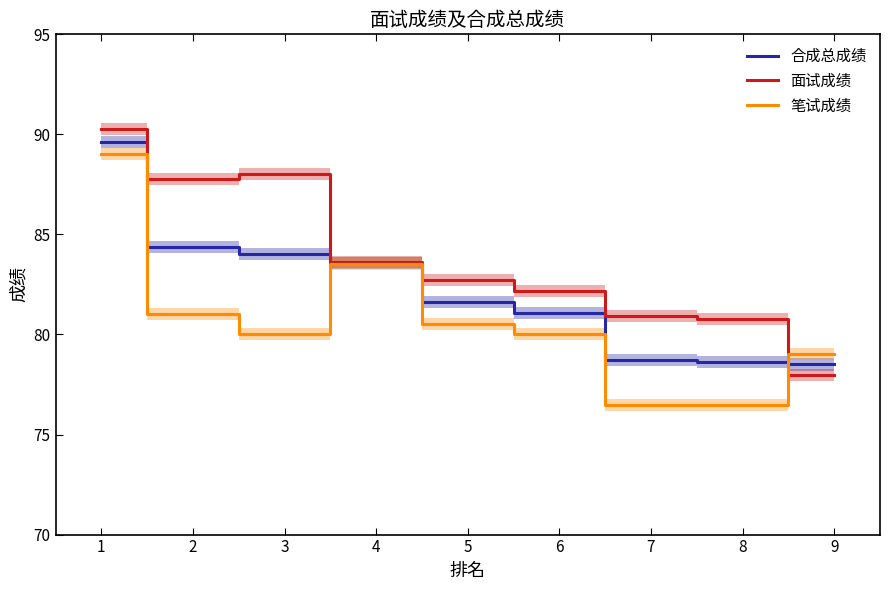

What is the difference between the highest and lowest values at 3?

8.0